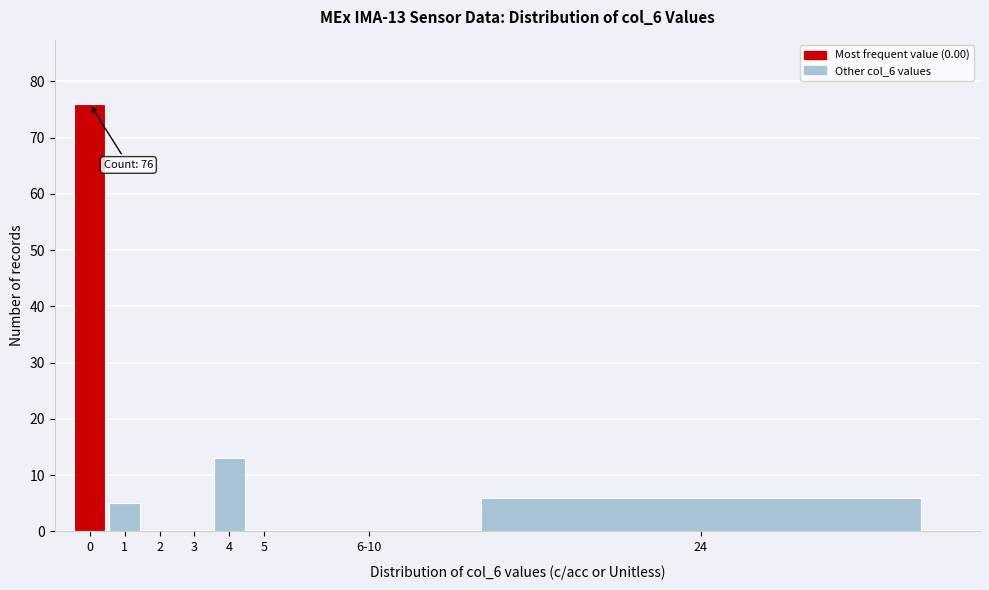

Reading left to right, what are all the values shown in this chart?

0=76	1=5	2=0	3=0	4=13	5=0	6-10=0	24=6